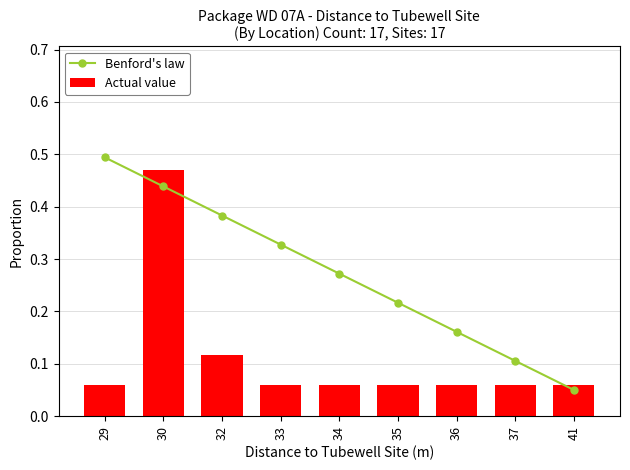

At how many categories does at least one series exceed 0?

9